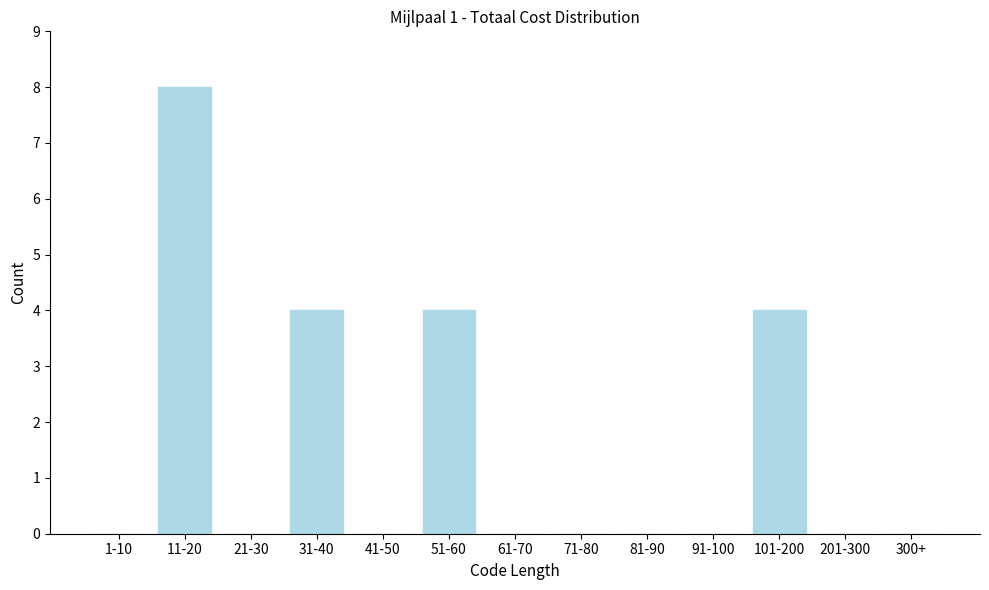

Reading left to right, extract all data points from this chart.

1-10=0	11-20=8	21-30=0	31-40=4	41-50=0	51-60=4	61-70=0	71-80=0	81-90=0	91-100=0	101-200=4	201-300=0	300+=0